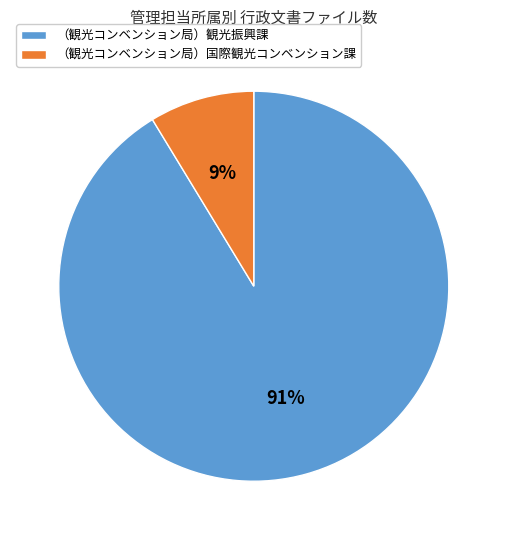

Does （観光コンベンション局）観光振興課 account for over 50% of the chart?

Yes